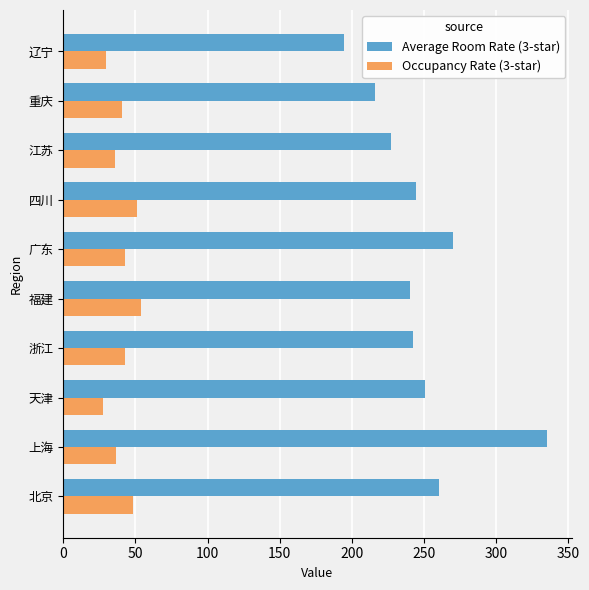

What is the sum of all Occupancy Rate (3-star) values?

408.6